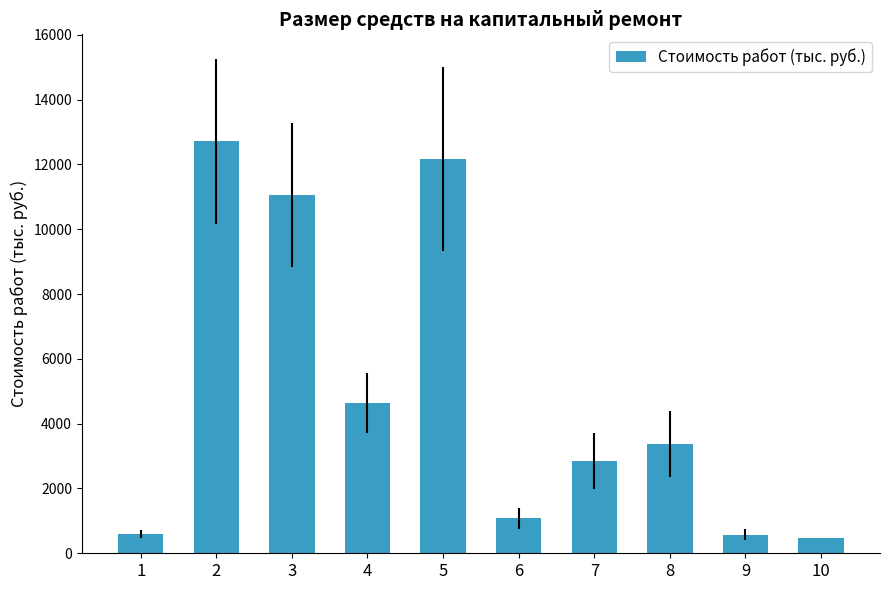

At which label does the data first exceed 3383?

2